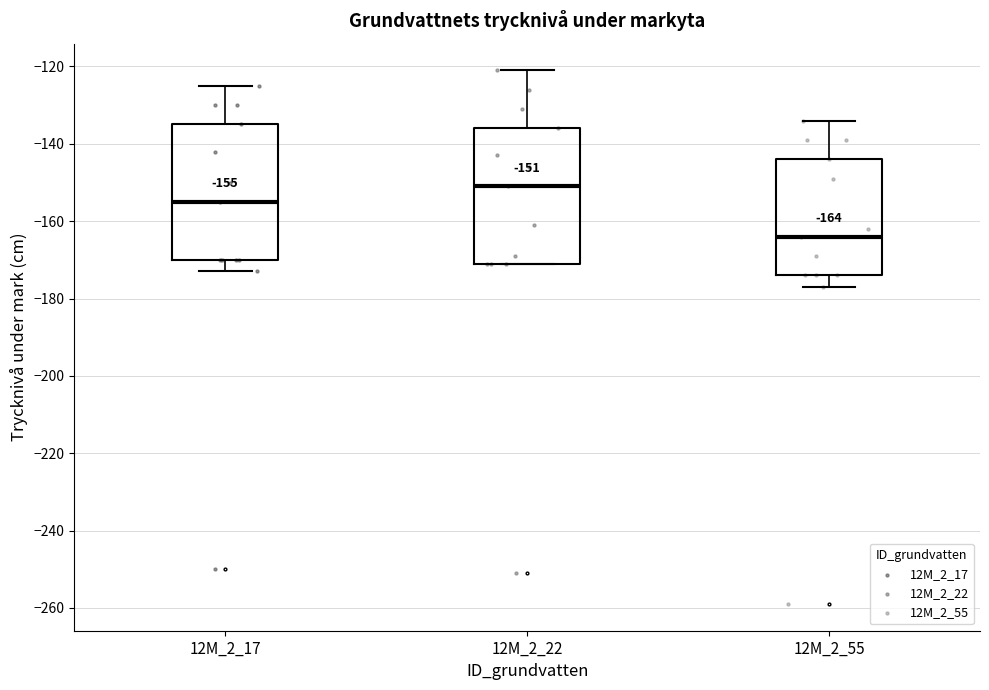

Which box's median line is the highest?

12M_2_22